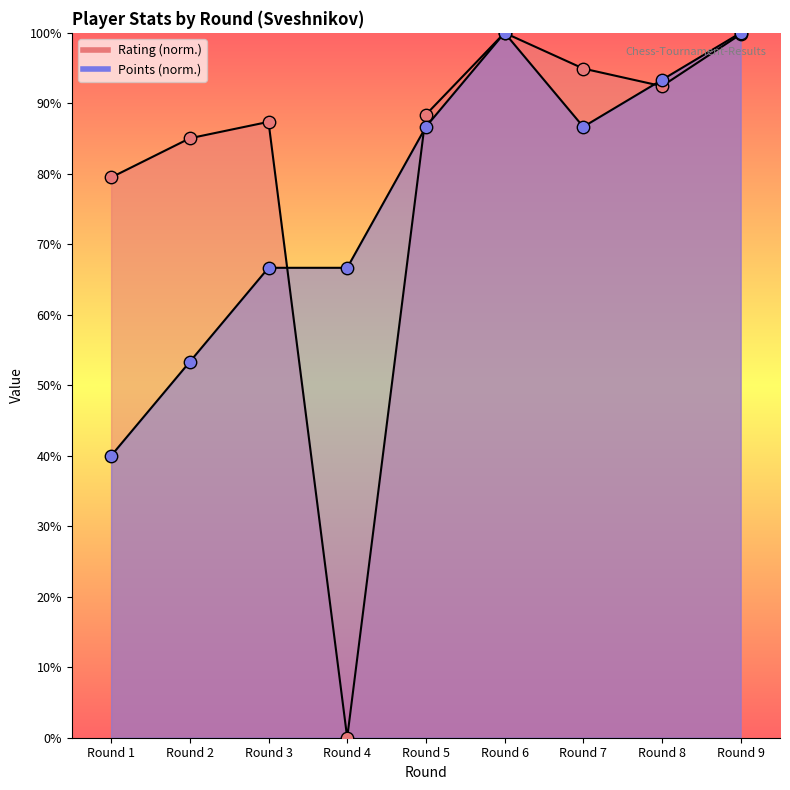

Which series contains the lowest Y value?

Rating